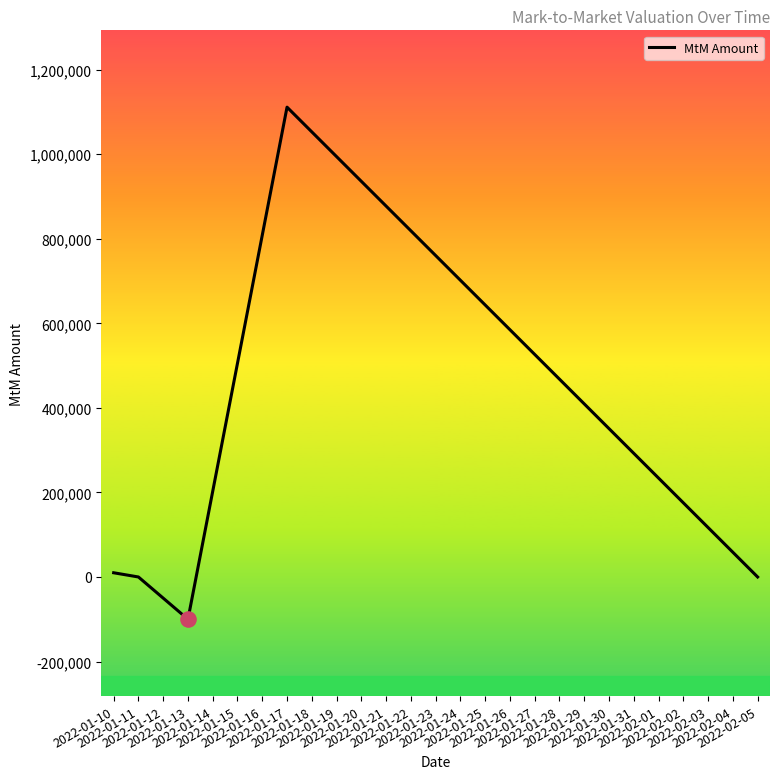

Between 2022-01-13 and 2022-01-11, which is larger?

2022-01-11